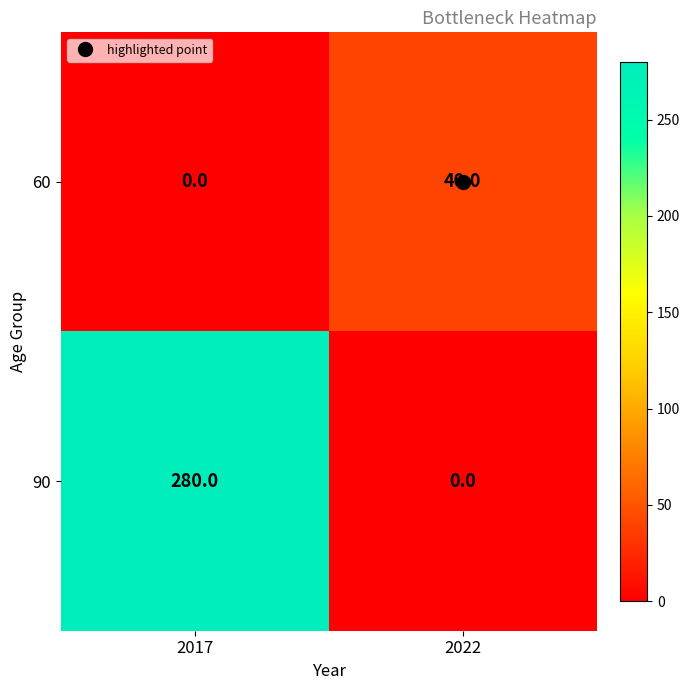

What is the difference between the highest and lowest values at 2017?

280